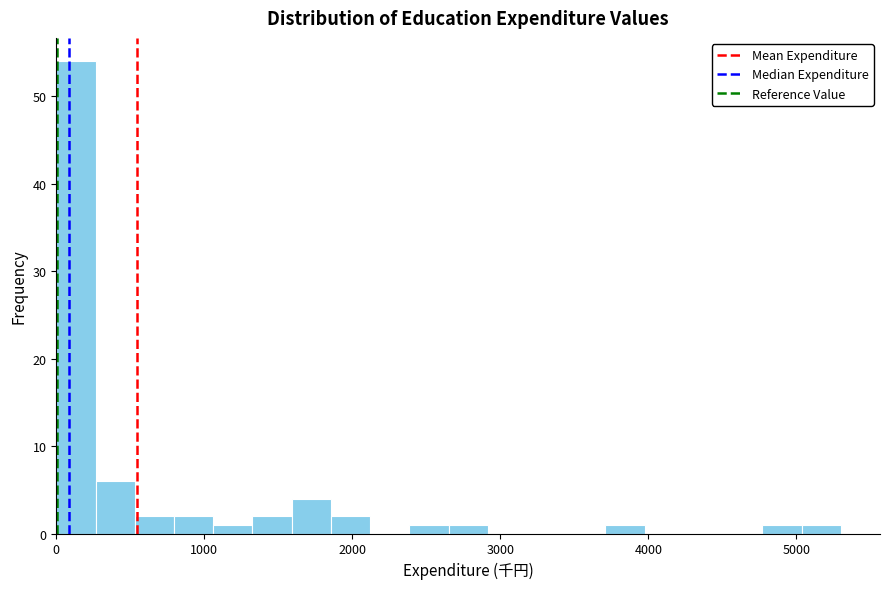

Around what value on the x-axis is the tallest bar? Give the approximate position of its centre, as read against the axis.

100